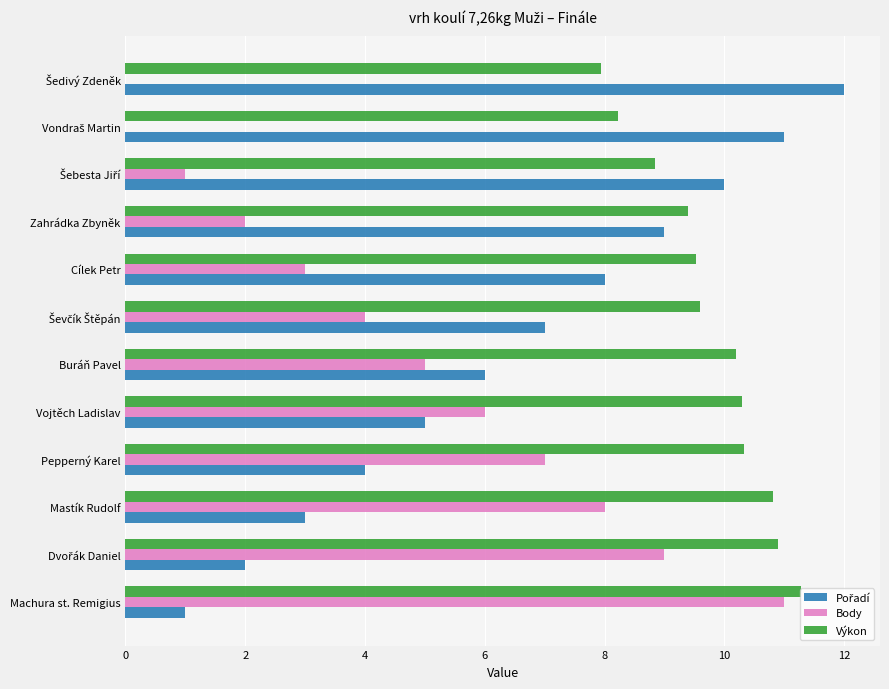

Is it true that Body equals 3.6 at Machura st. Remigius?

False